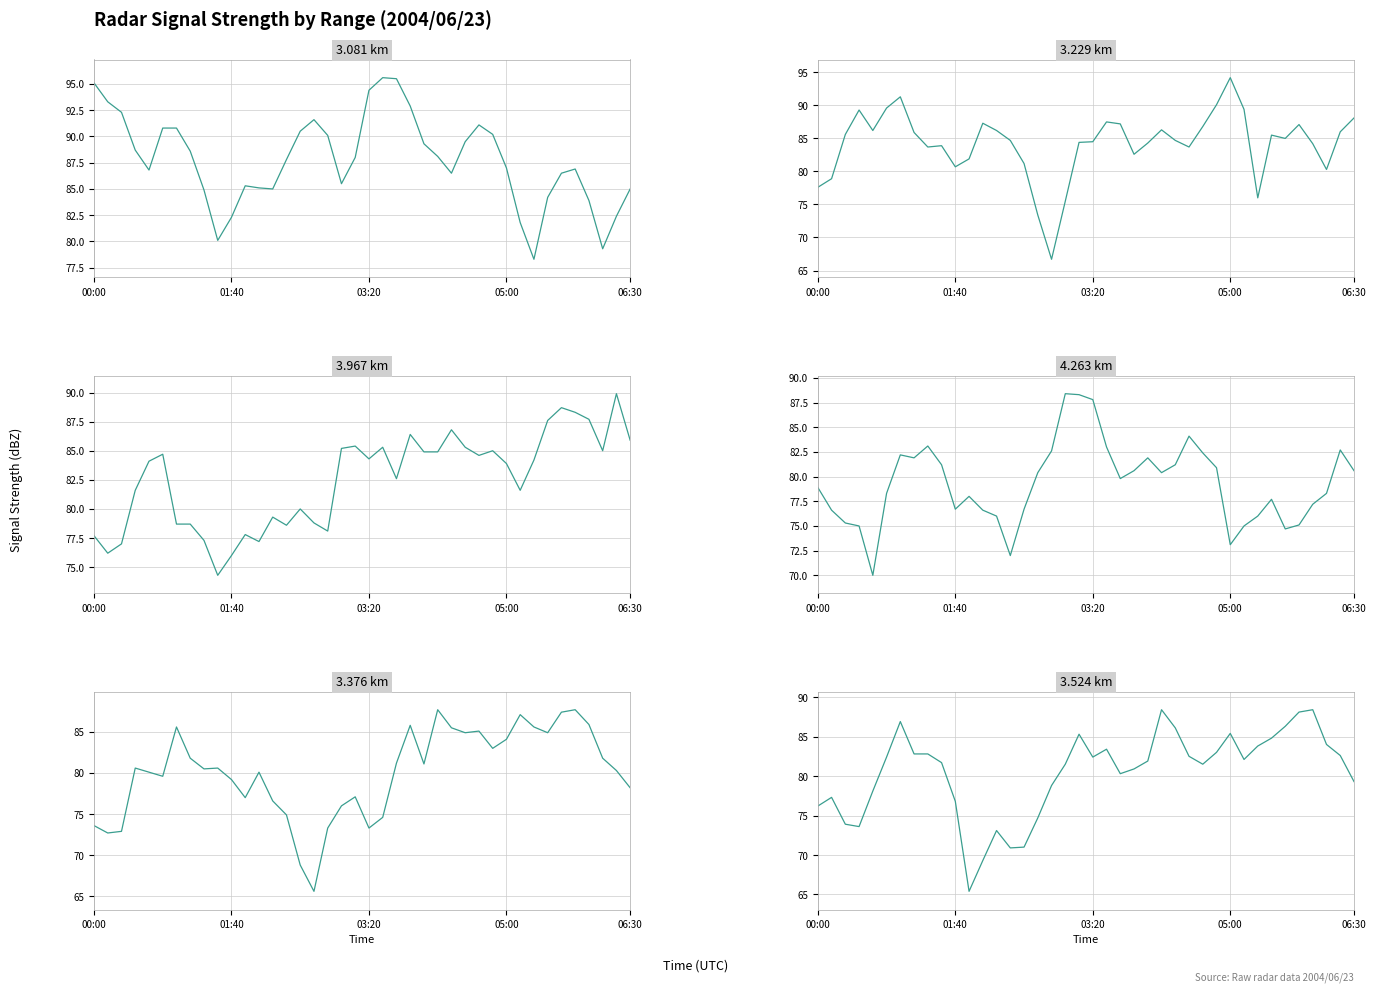

Where is 3.524 nearest to the value 76?

00:00